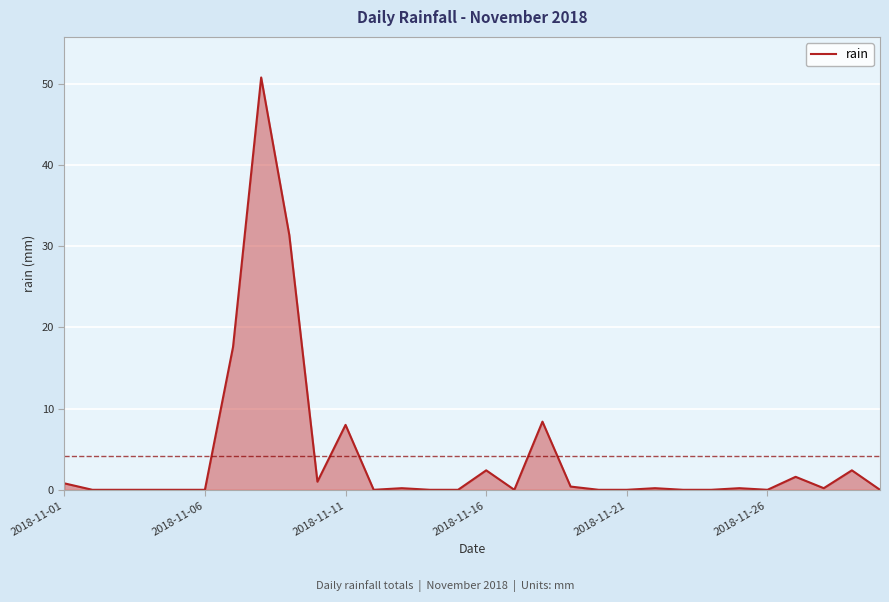

What is the maximum value shown in the chart?

50.8